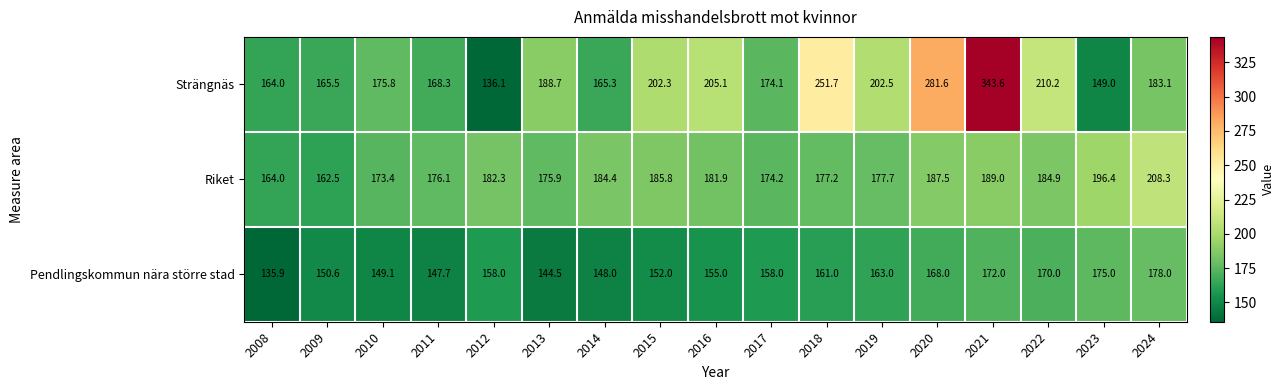

At which category does the chart reach its peak across all series?

2021